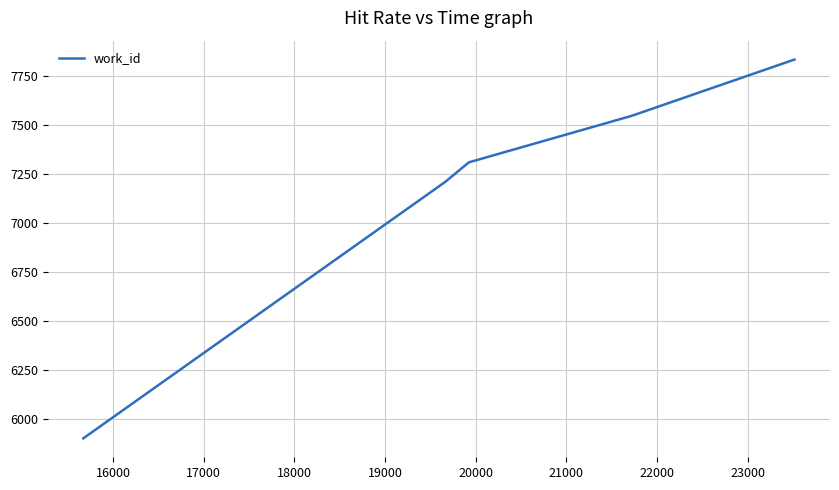

Is this an area chart (filled region under the line)?

No